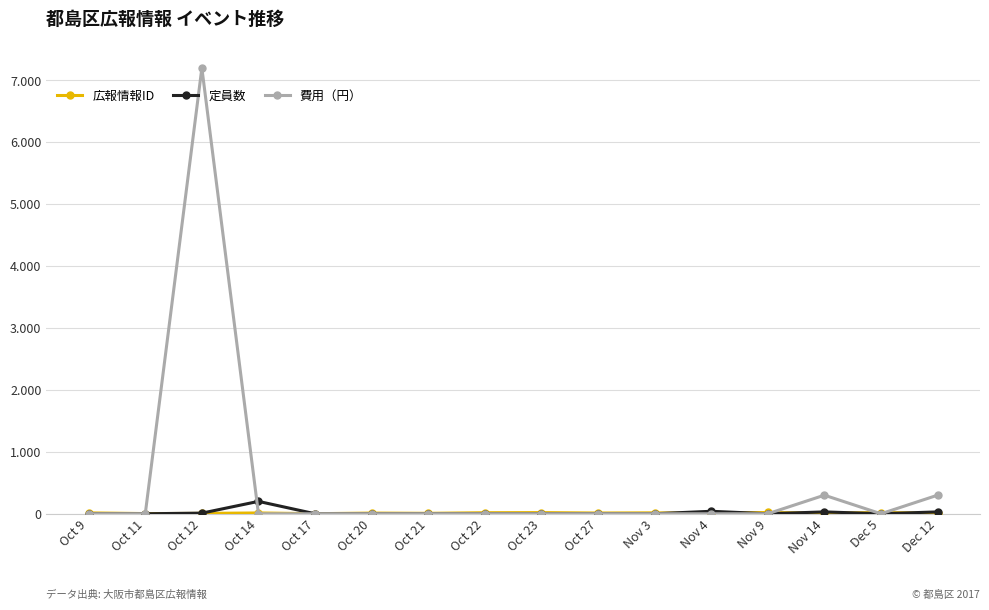

What is the maximum value for 費用（円）?

7200